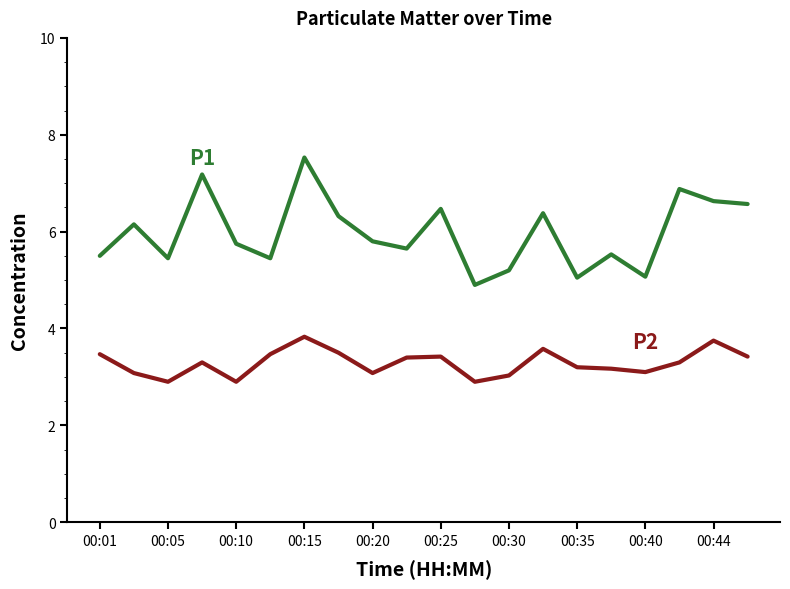

What is the minimum value shown in the chart?

2.9